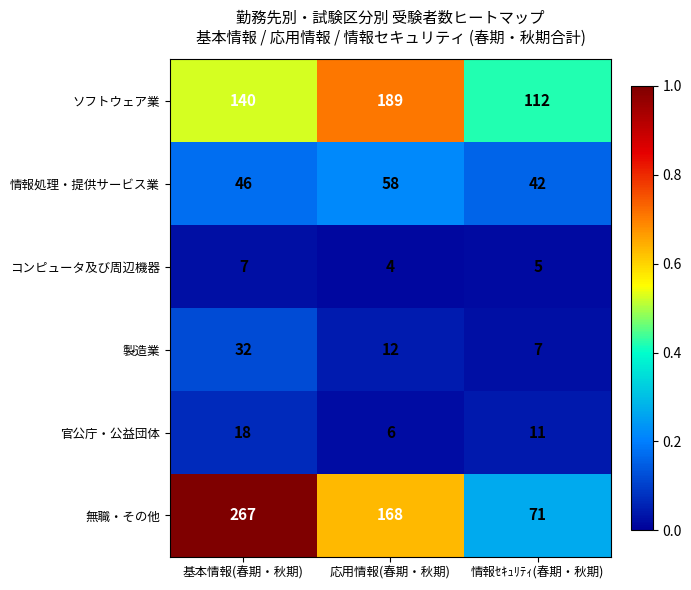

What value does the 官公庁・公益団体 series have at 応用情報(春期・秋期)?

6